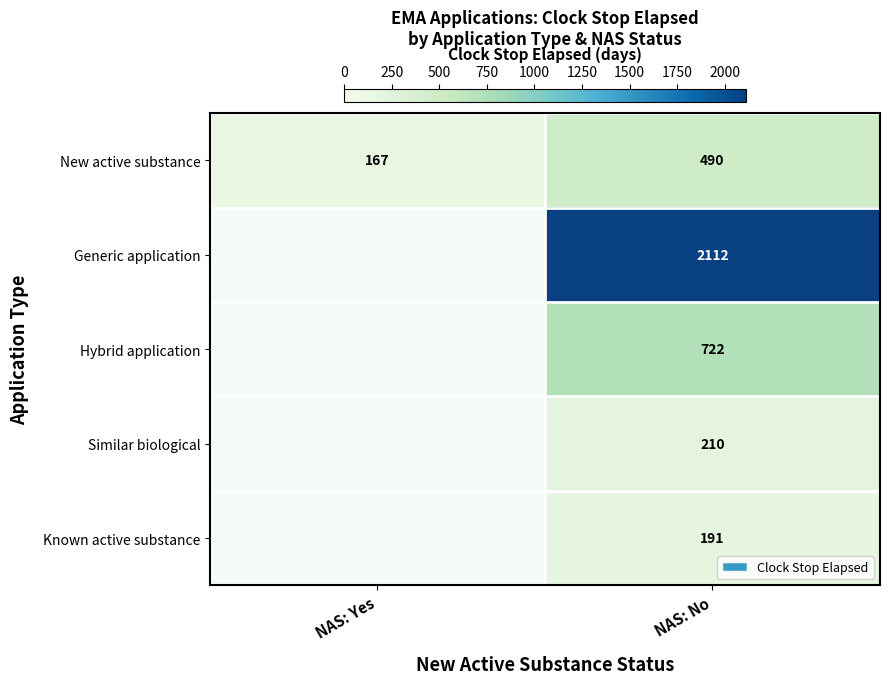

What is the greatest value displayed?

2112.0